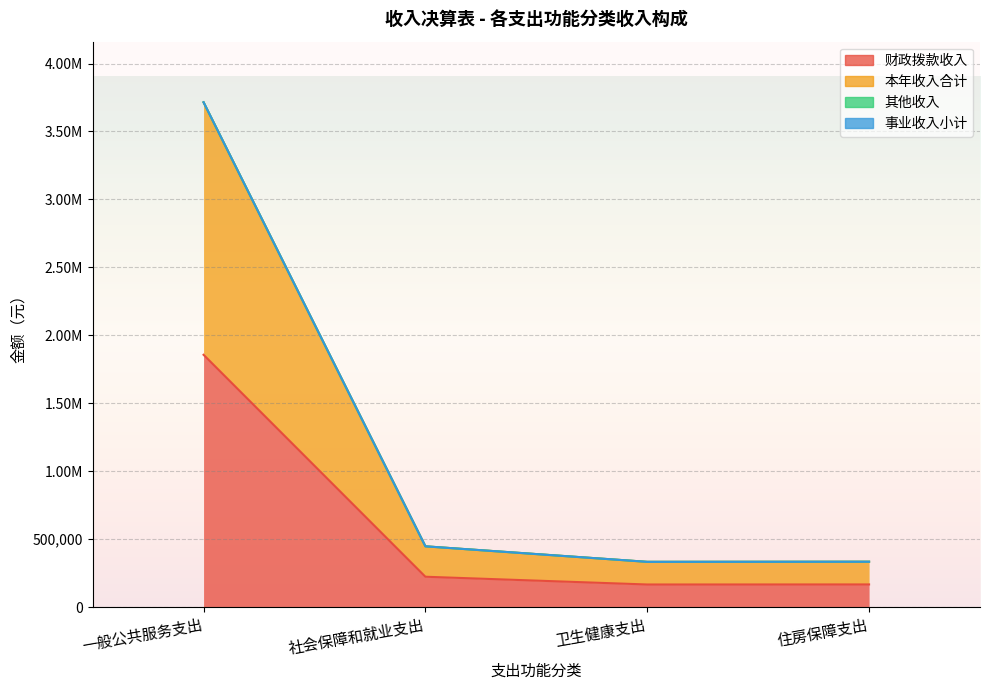

At which category is the sum across all series the highest?

一般公共服务支出